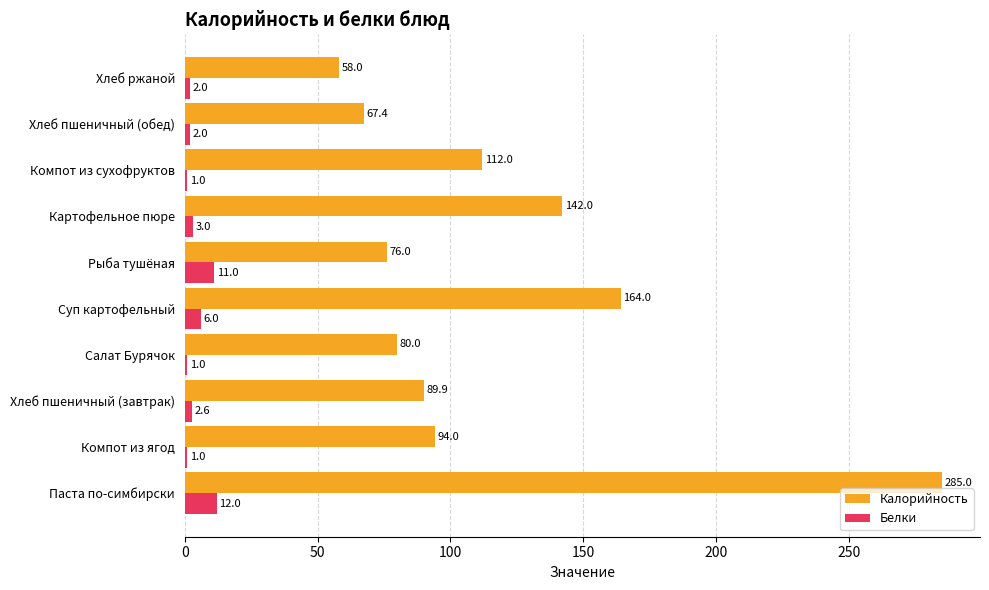

Where is Белки nearest to the value 6?

Суп картофельный